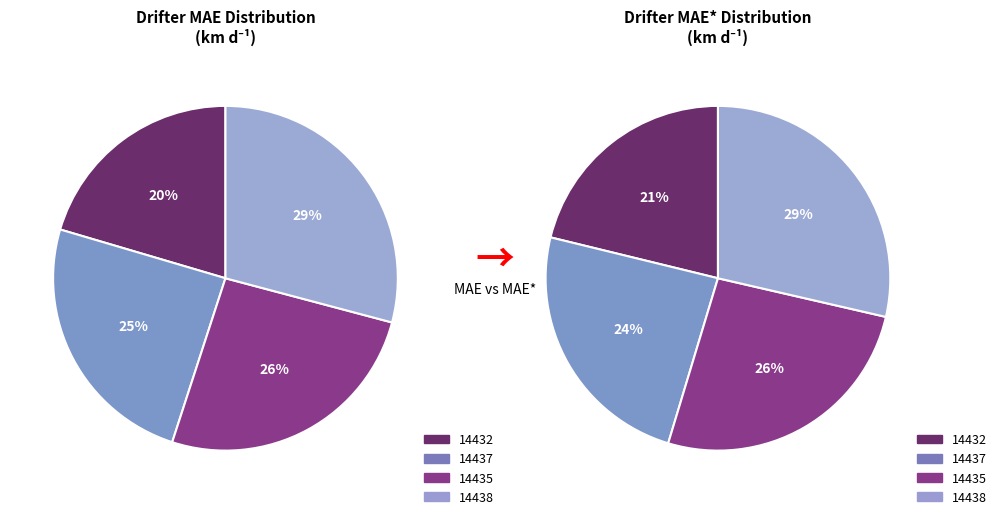

What percentage is NOT represented by 14437?

75.4%